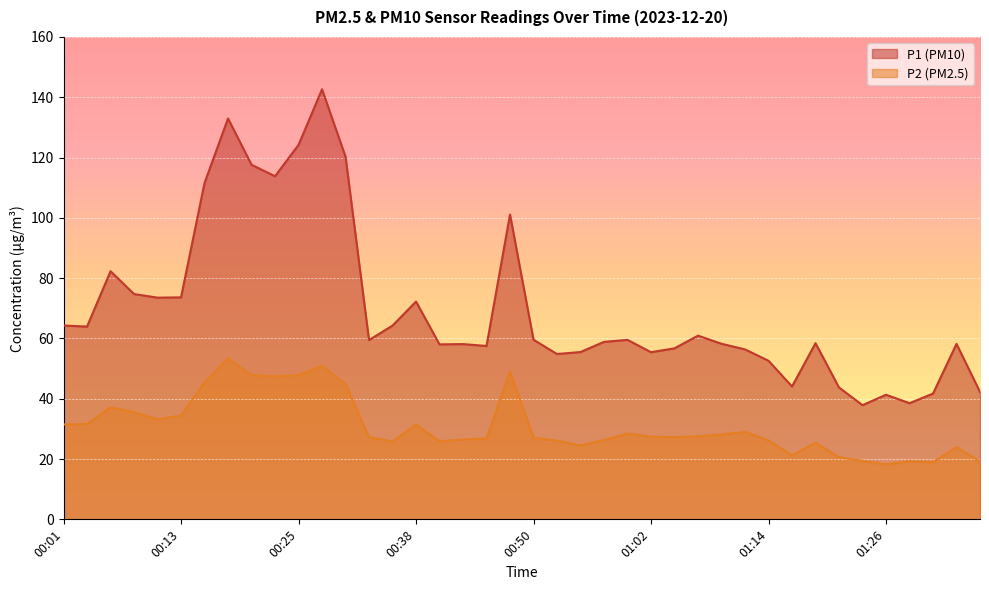

What is the total value across all series at 00:04?

95.5